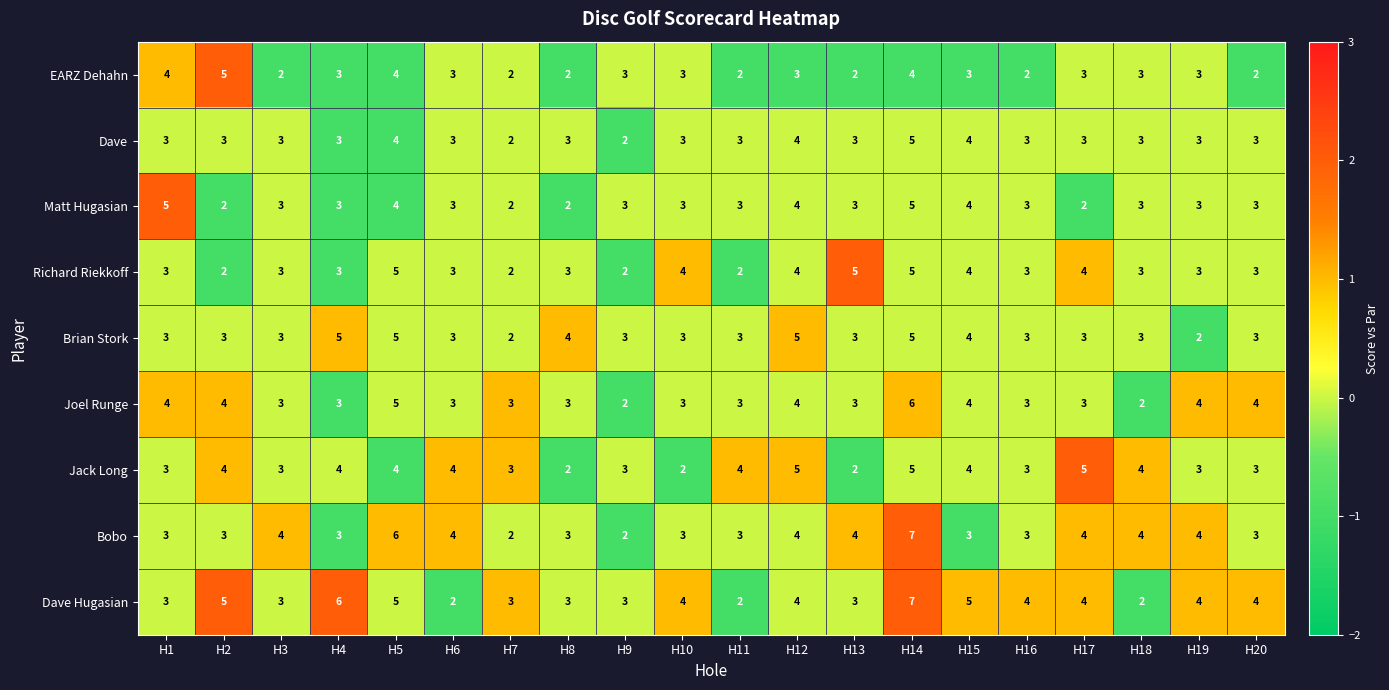

The value of Dave at H14 is 1. True or false?

False